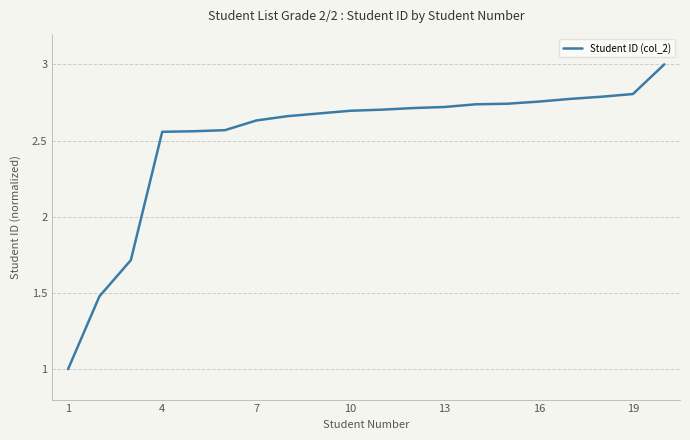

What is the minimum value shown in the chart?

1.0